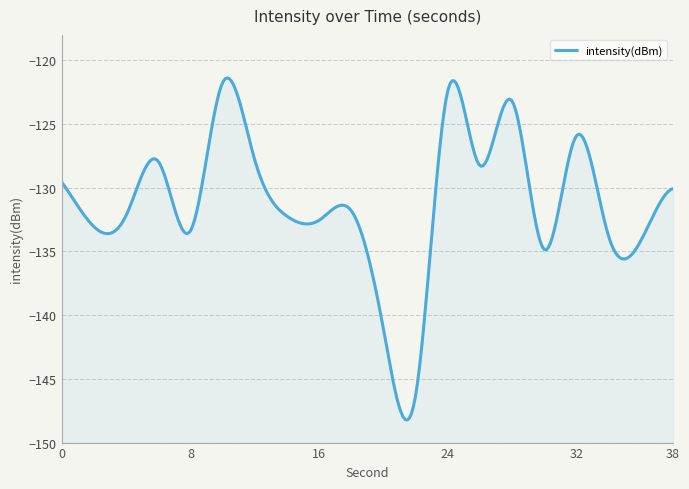

Reading left to right, extract all data points from this chart.

0=-129.5	2=-133.0	4=-132.2	6=-127.9	8=-133.4	10=-121.8	12=-127.8	14=-132.2	16=-132.6	18=-131.8	20=-141.1	22=-146.3	24=-122.4	26=-128.3	28=-123.2	30=-134.8	32=-125.9	34=-133.8	36=-134.2	38=-130.1